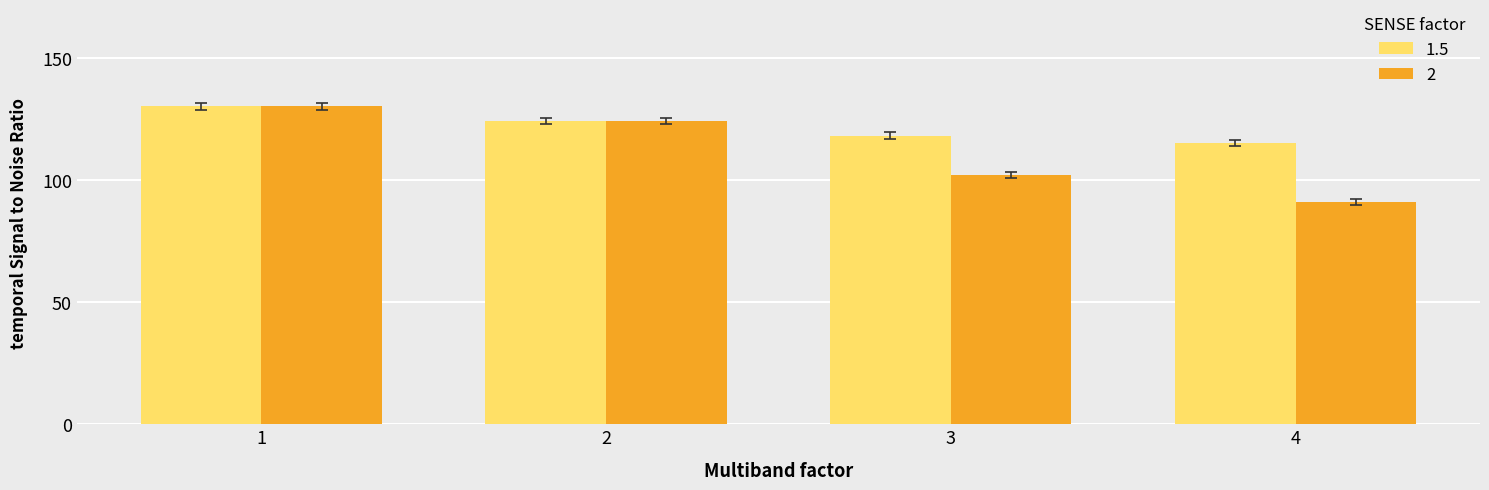

What is the spread (max minus min) of values at 3?

16